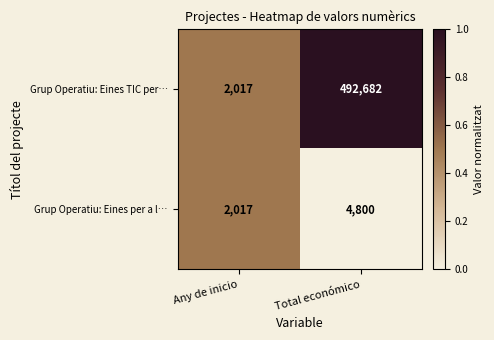

The value of Grup Operatiu: Eines TIC per… at Total económico is 761976. True or false?

False